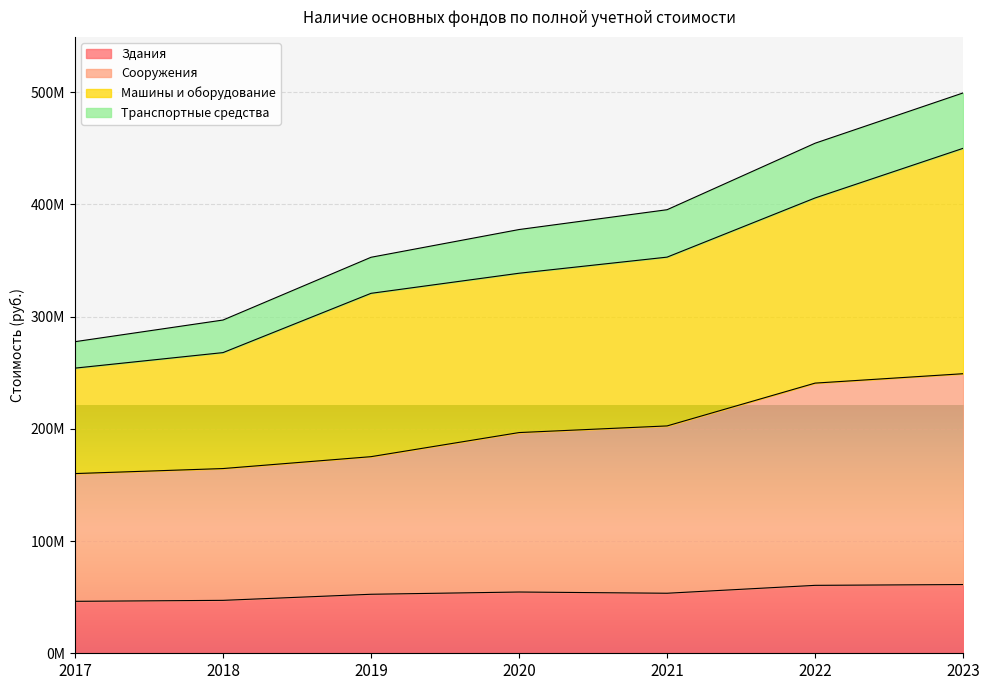

Where does the Здания series first go above 53483407?

2020